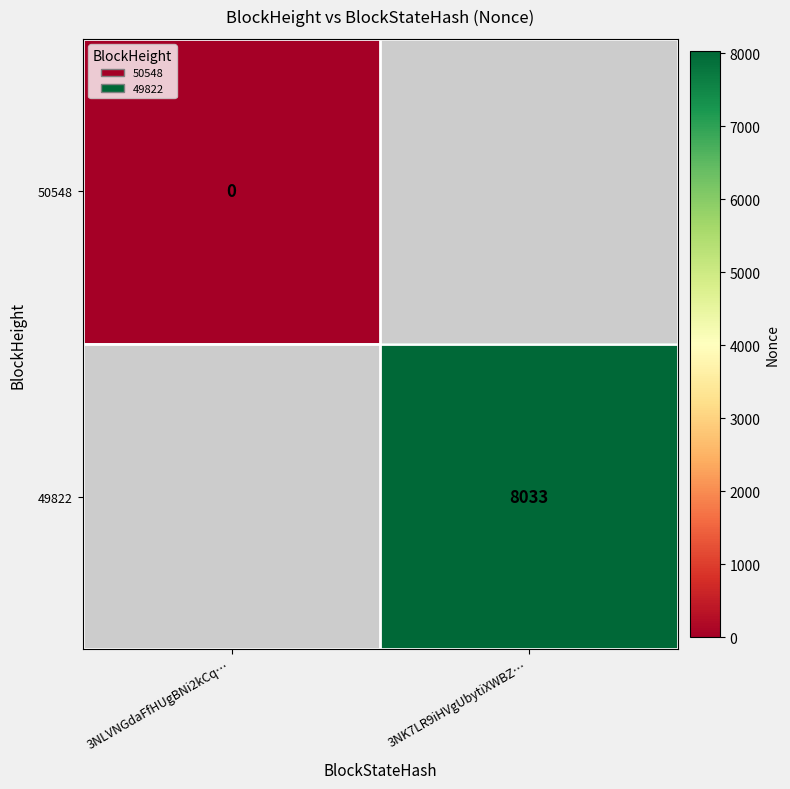

Is it true that 49822 equals 12225 at 3NK7LR9iHVgUbytiXWBZ…?

False